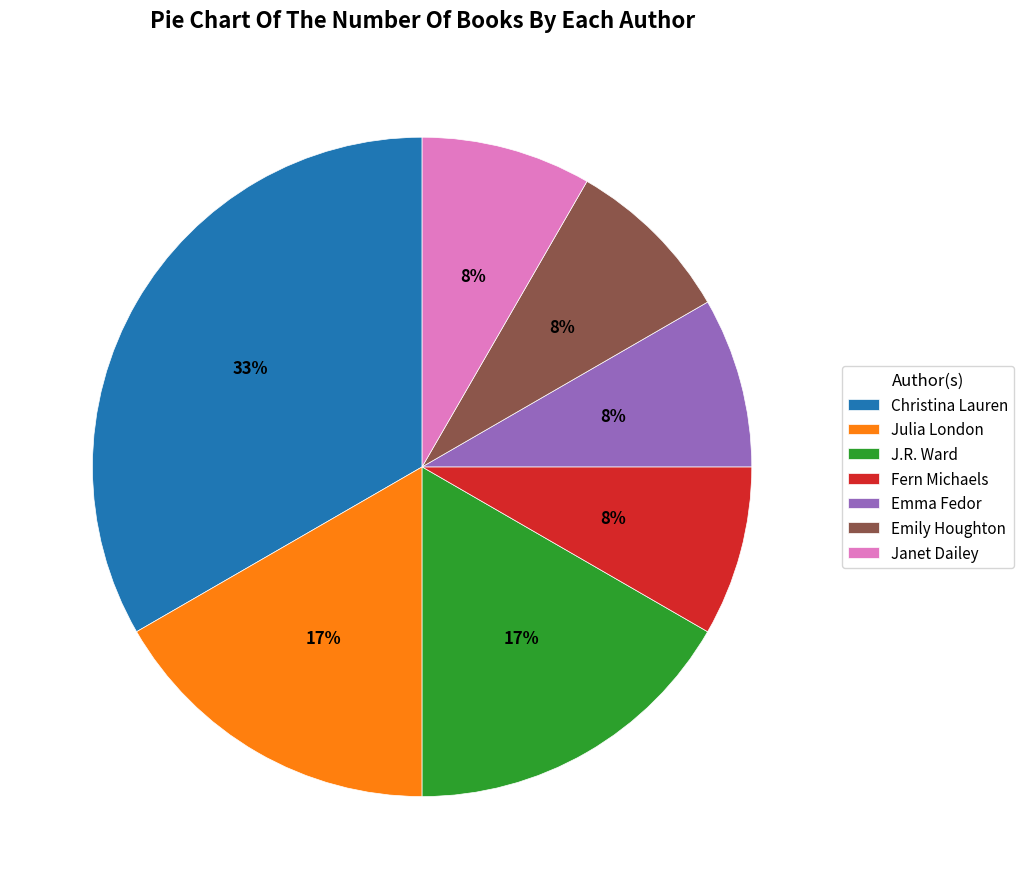

Count the number of slices in the pie.

7